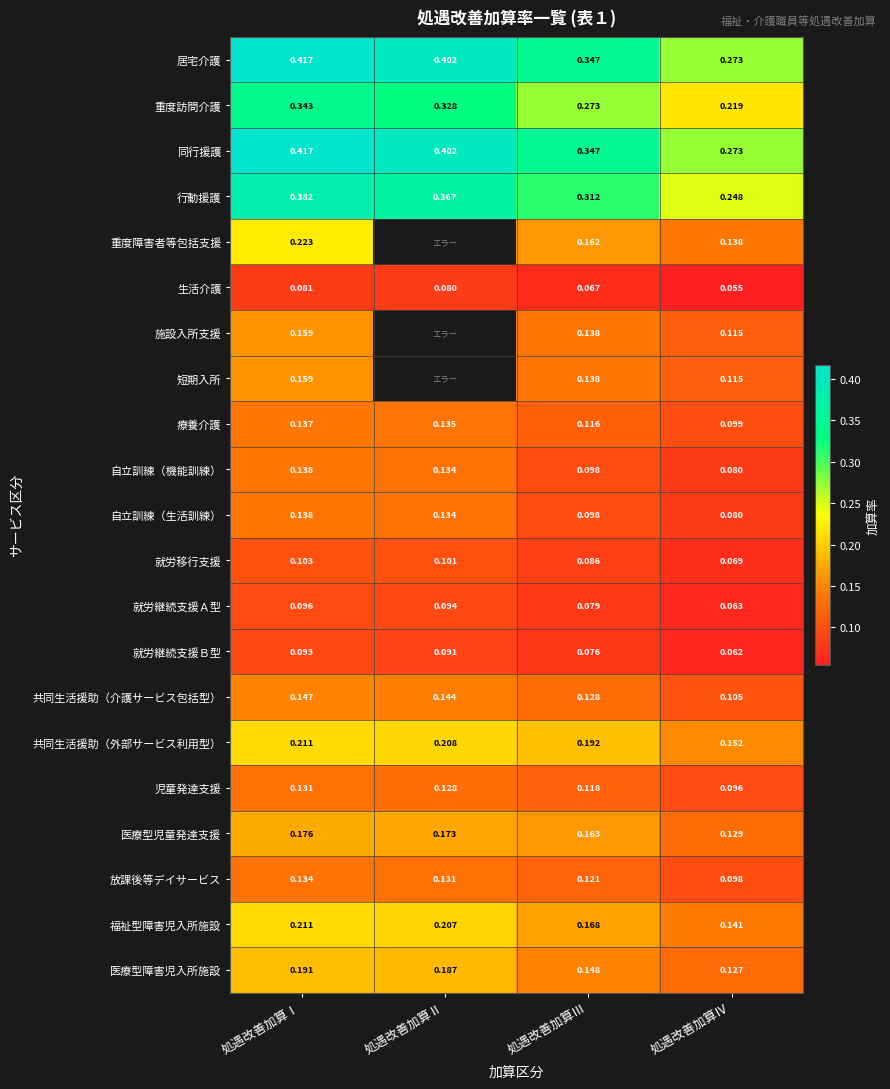

At which category does the chart reach its minimum across all series?

処遇改善加算Ⅳ